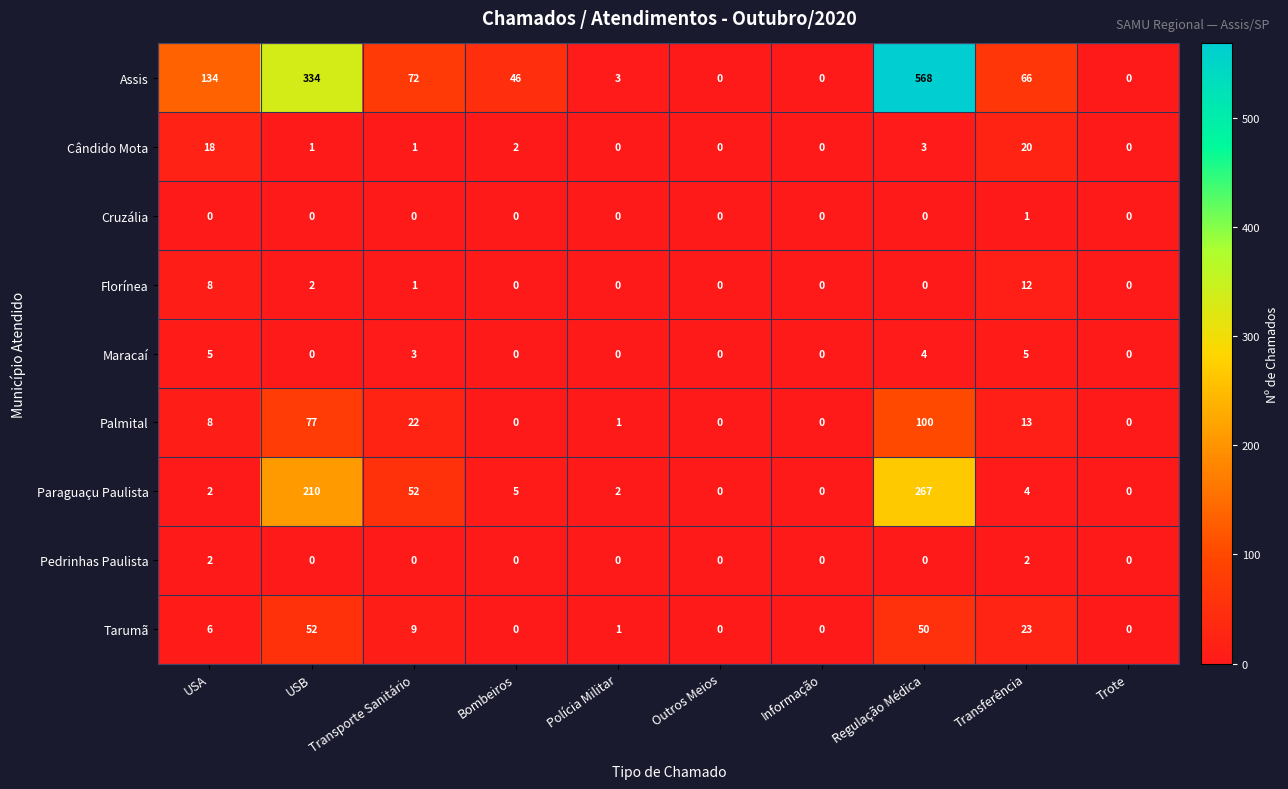

What is the difference between the maximum and minimum values in the Paraguaçu Paulista series?

267